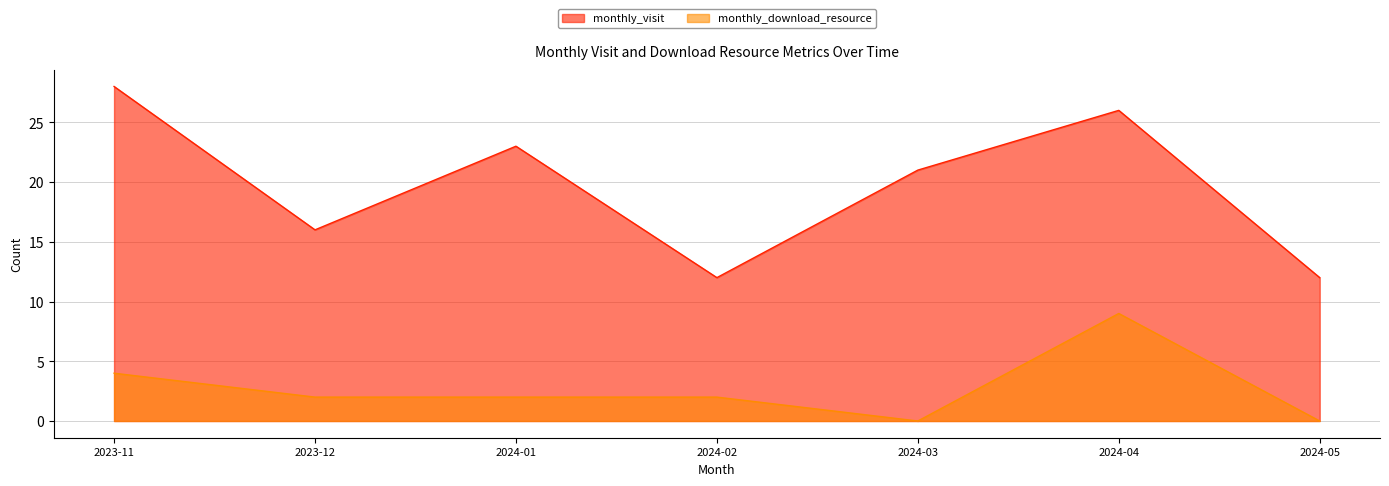

How many monthly_visit values are between 12 and 26?

6